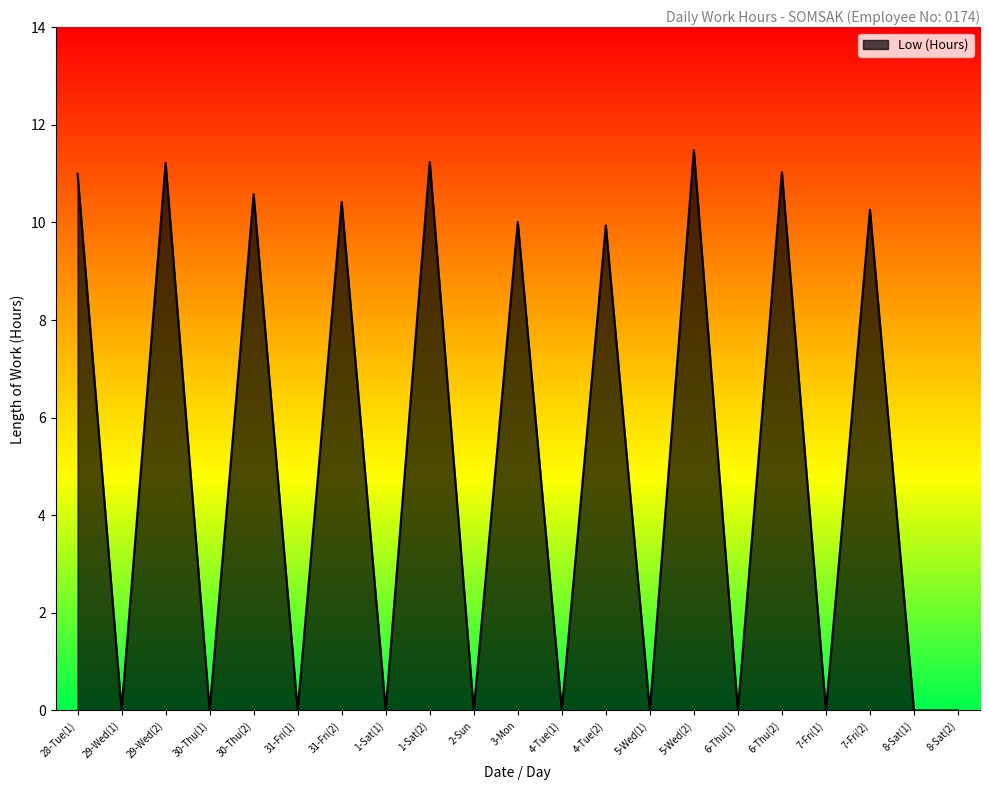

Is it true that the value at 4-Tue(1) is 6.4?

False